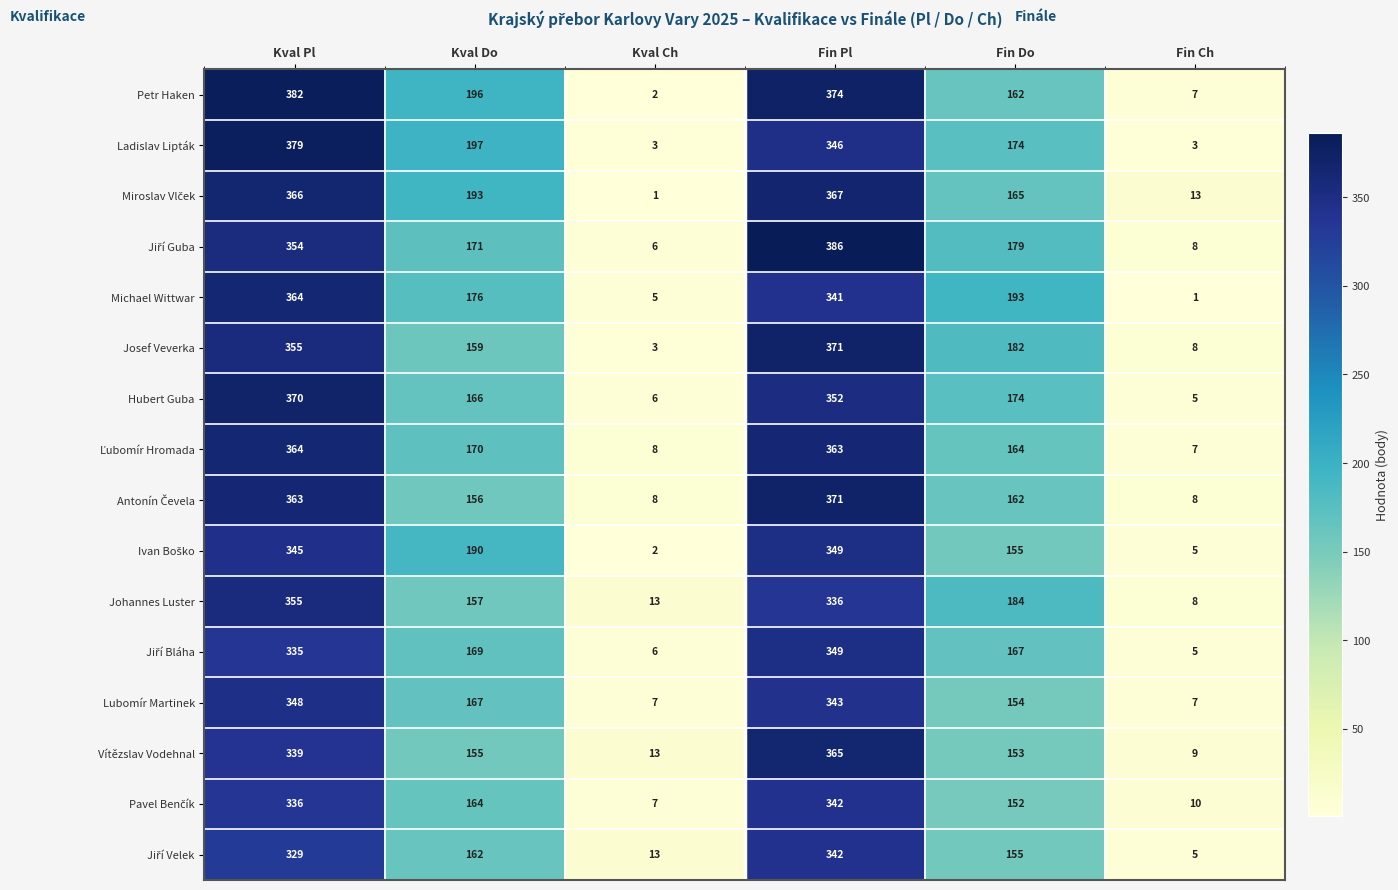

At which category does the chart reach its peak across all series?

Fin Pl